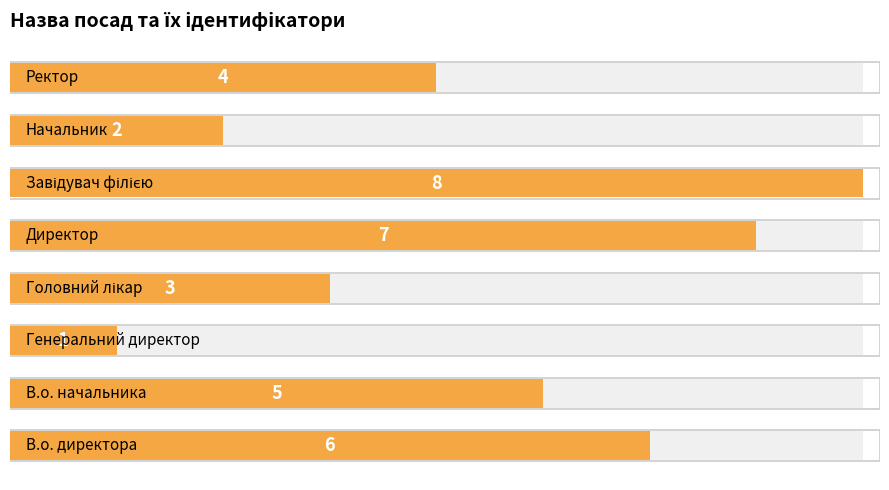

Count the values in the range 3 to 7.

5